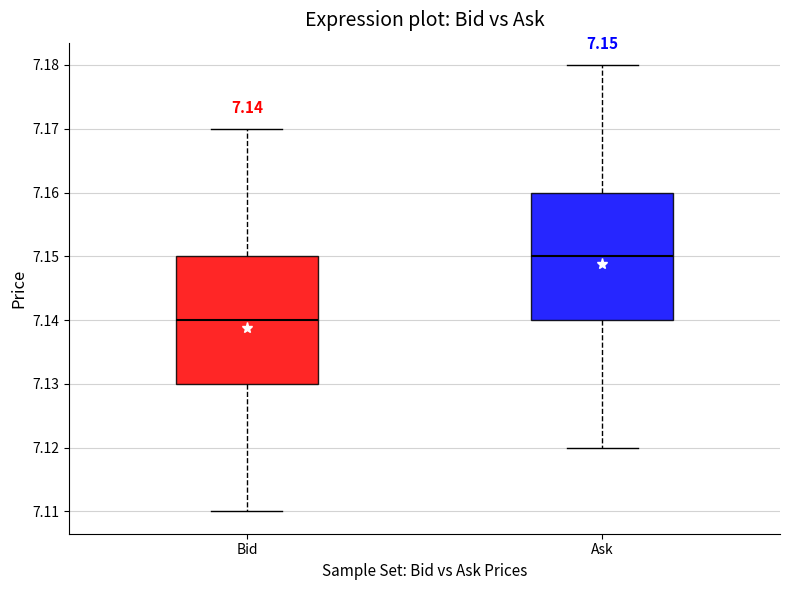

Which box's median line is the highest?

Ask